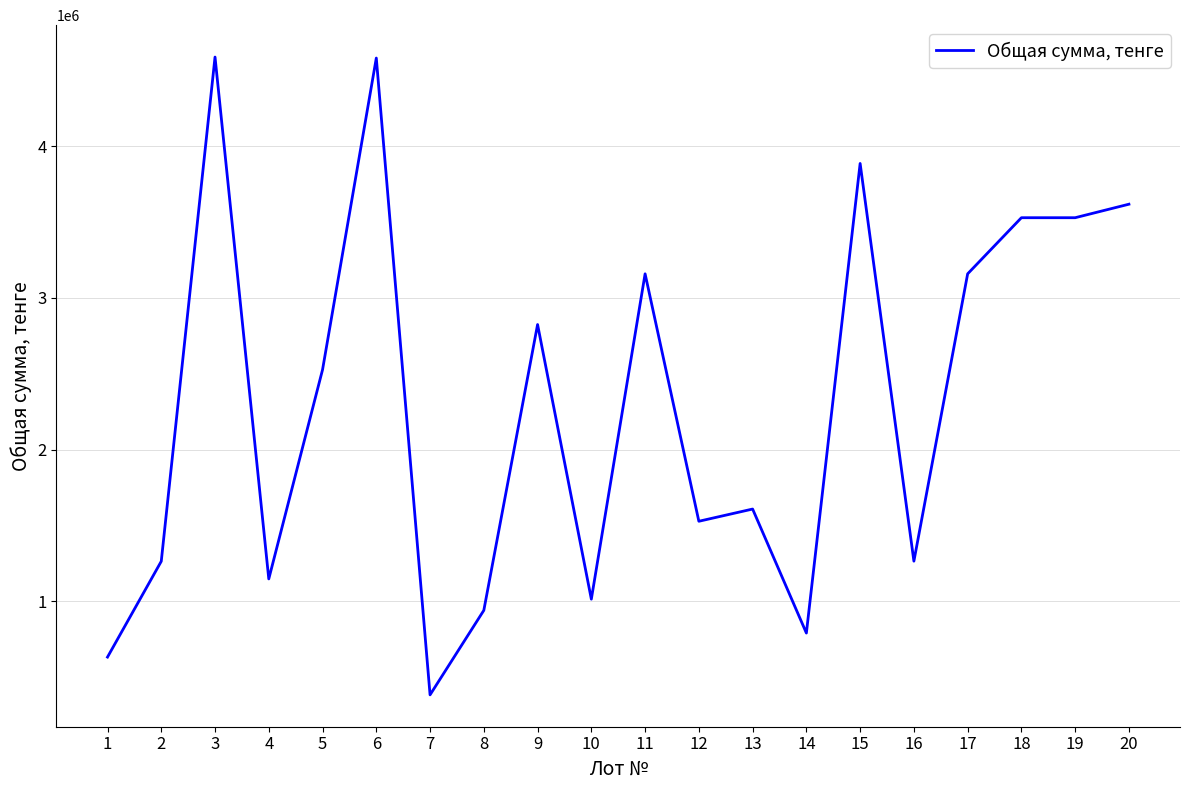

Read the value at 15, to the nearest 10.

3887280